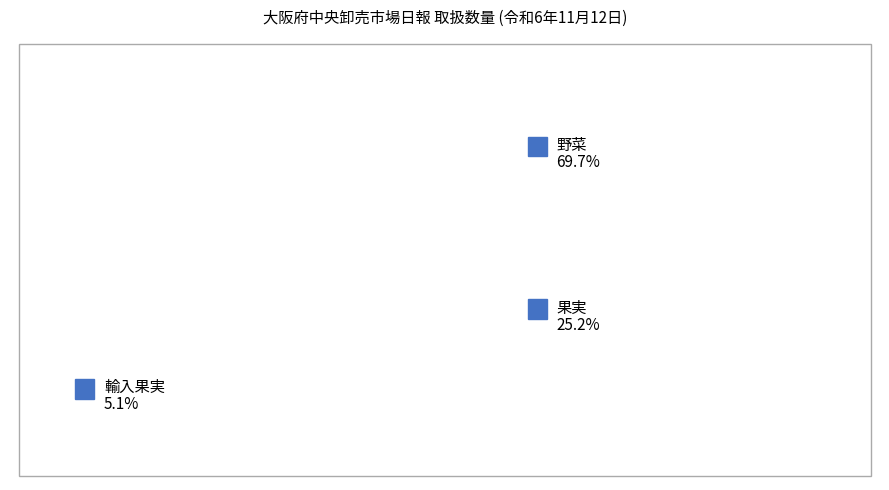

Count the number of slices in the pie.

3